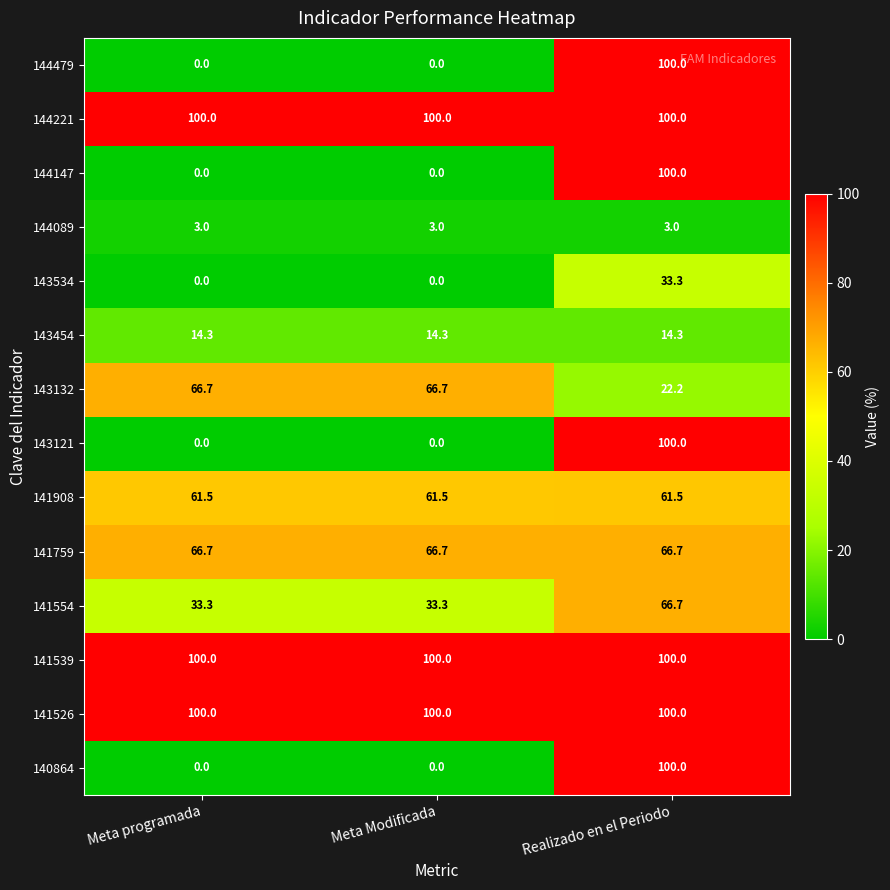

Count the number of categories in the chart.

3